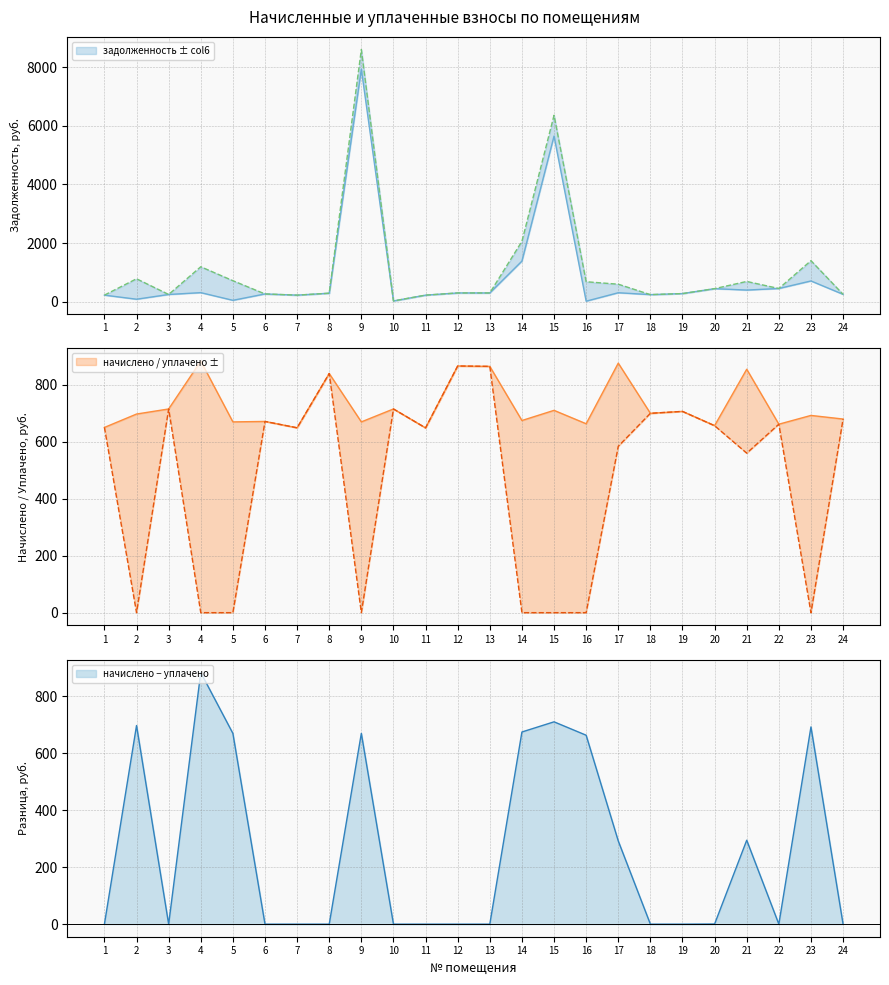

The value of начислено − уплачено at 5 is 669.1. True or false?

True